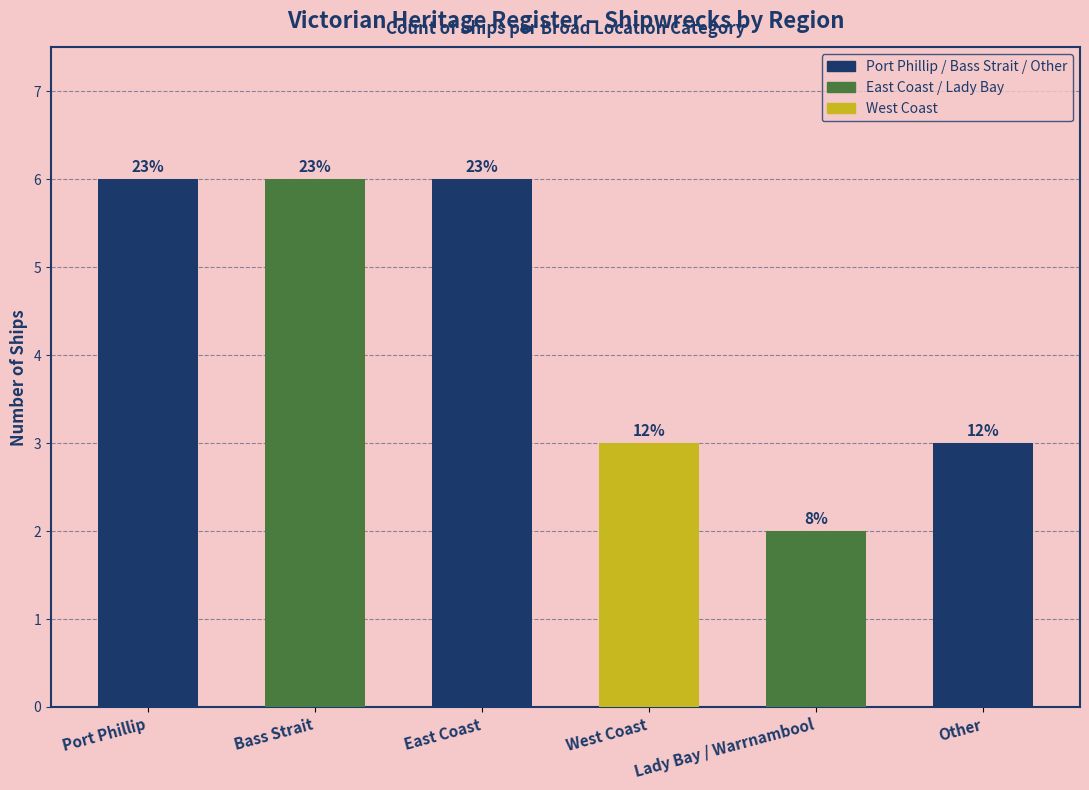

List the labels in order of value, largest first.

Port Phillip, Bass Strait, East Coast, West Coast, Other, Lady Bay / Warrnambool